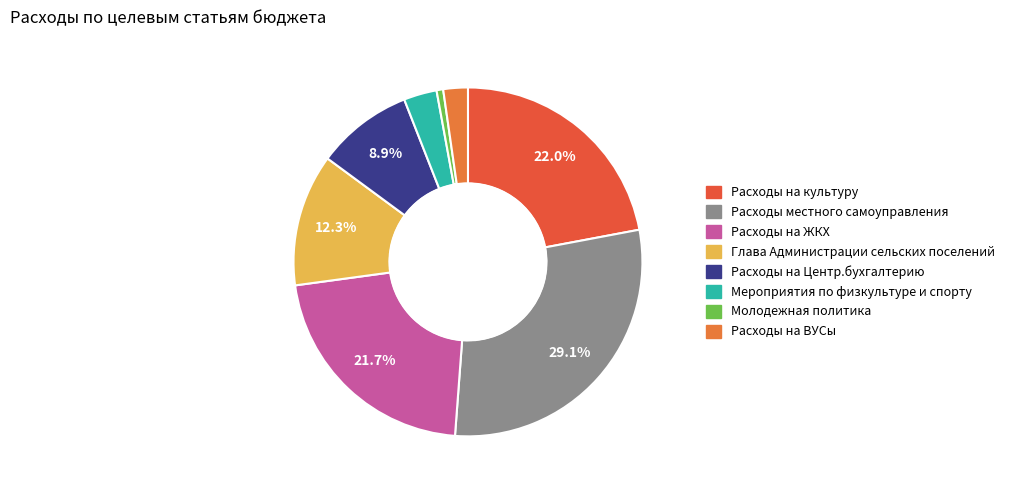

Which has a higher value, Расходы на культуру or Глава Администрации сельских поселений?

Расходы на культуру